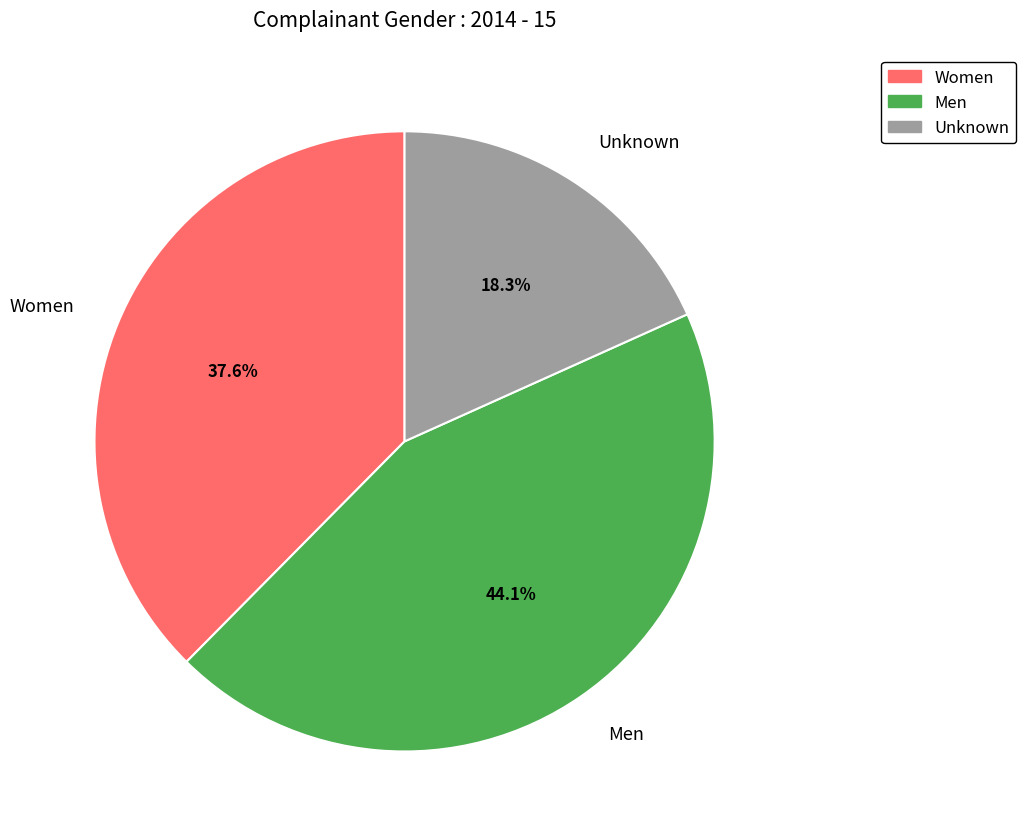

Does Unknown represent more than half of the total?

No